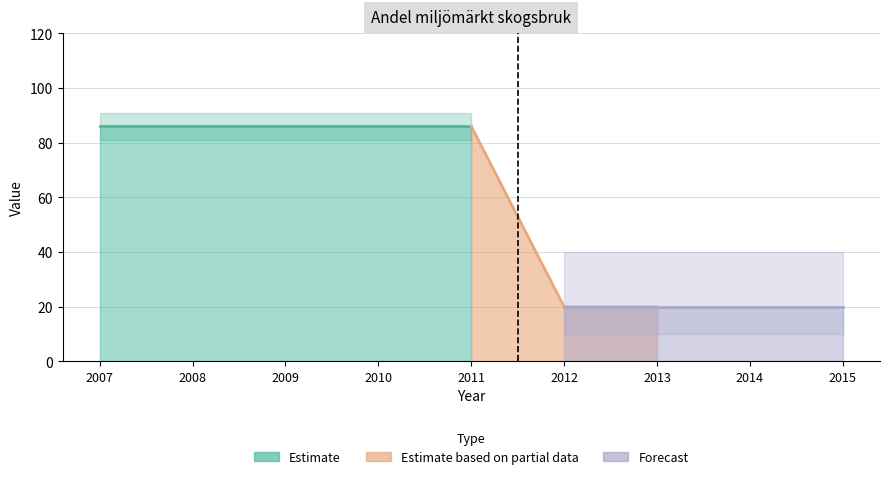

What is the smallest value displayed?

20